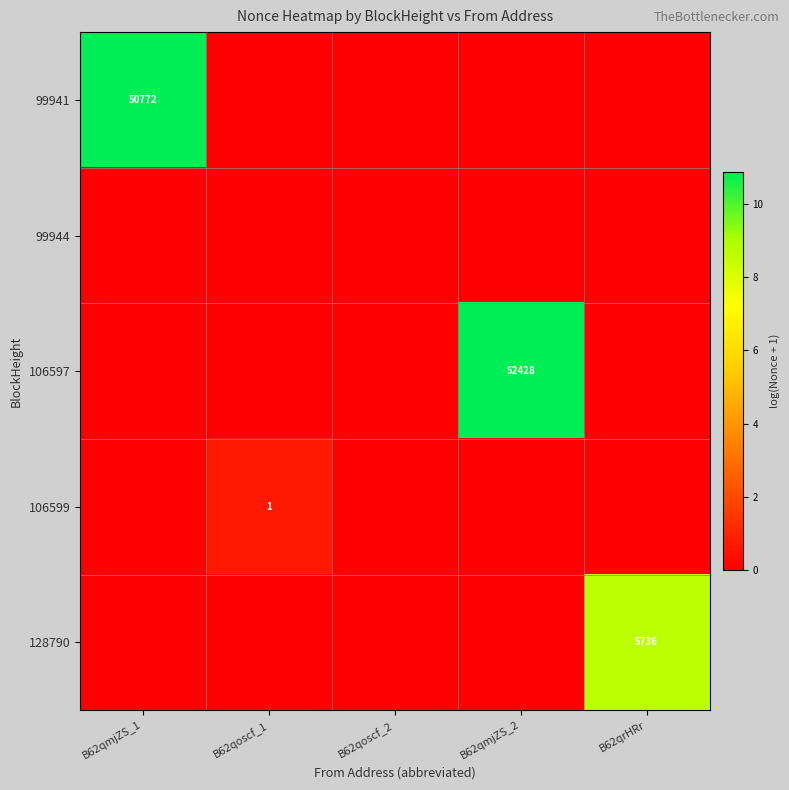

Is it true that 99941 equals 50772 at B62qmjZS_1?

True